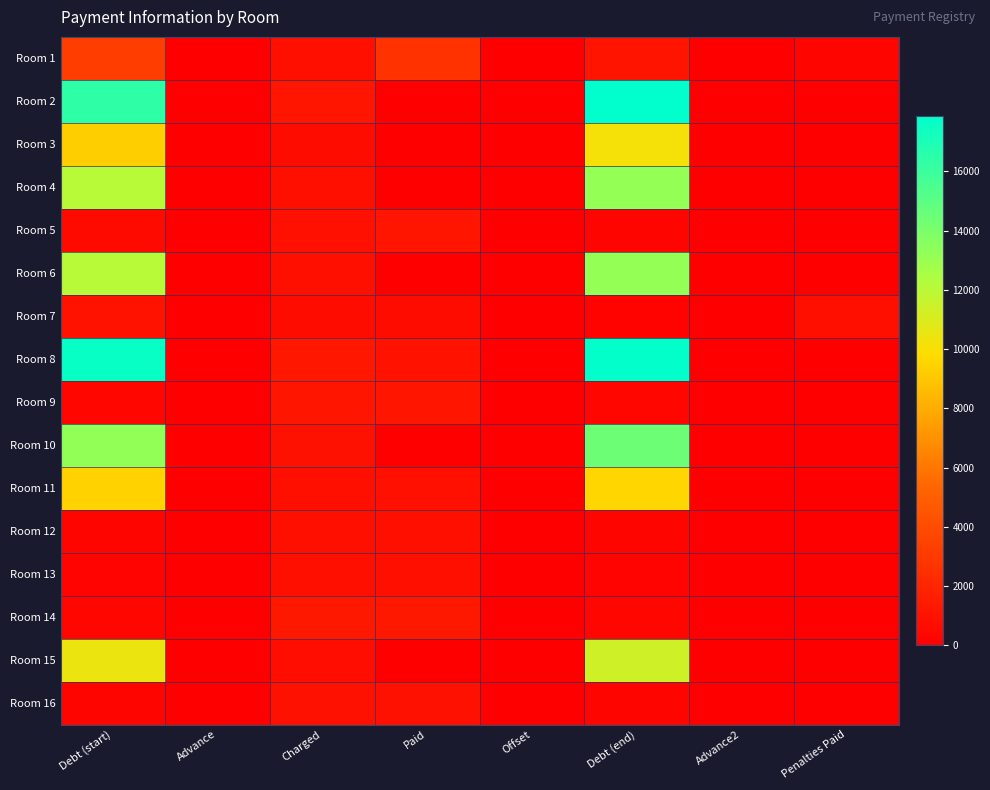

What is the total value across all series at Charged?

14845.7